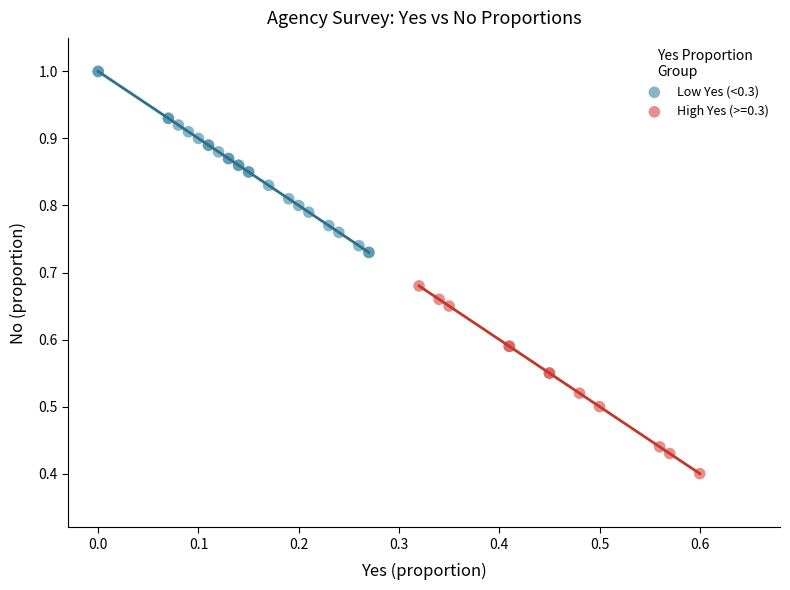

Which series reaches the maximum Y coordinate?

Low Yes (<0.3)